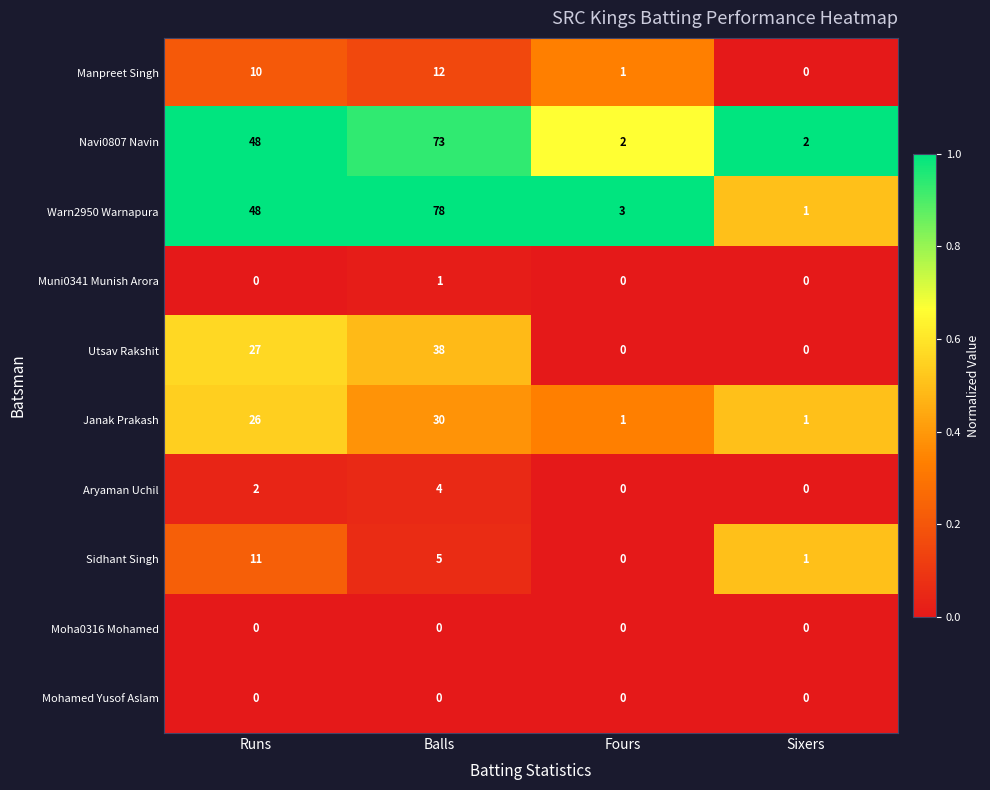

How many categories are shown in the chart?

4